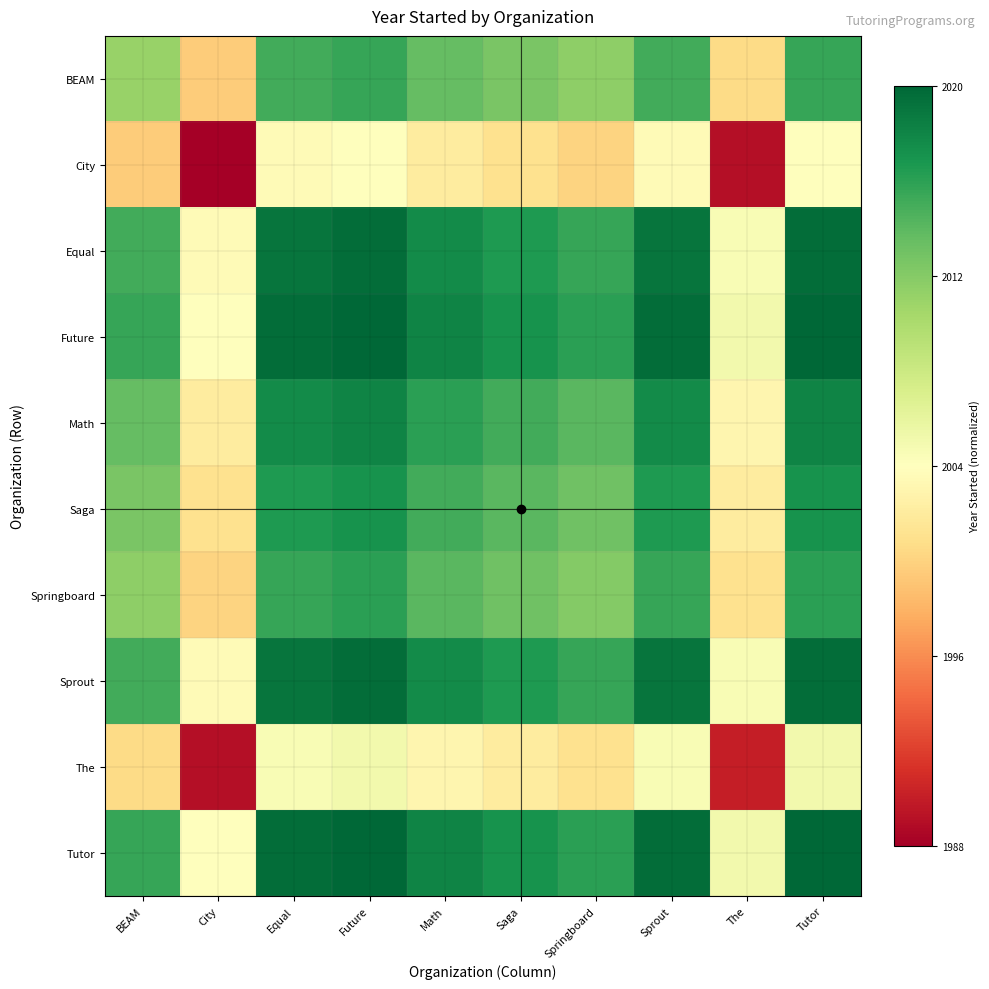

Reading left to right, extract all data points from this chart.

BEAM: BEAM=0.7	City=0.4	Equal=0.8	Future=0.9	Math=0.8	Saga=0.8	Springboard=0.7	Sprout=0.8	The=0.4	Tutor=0.9
City: BEAM=0.4	City=0.0	Equal=0.5	Future=0.5	Math=0.4	Saga=0.4	Springboard=0.4	Sprout=0.5	The=0.0	Tutor=0.5
Equal: BEAM=0.8	City=0.5	Equal=1.0	Future=1.0	Math=0.9	Saga=0.9	Springboard=0.9	Sprout=1.0	The=0.5	Tutor=1.0
Future: BEAM=0.9	City=0.5	Equal=1.0	Future=1.0	Math=0.9	Saga=0.9	Springboard=0.9	Sprout=1.0	The=0.5	Tutor=1.0
Math: BEAM=0.8	City=0.4	Equal=0.9	Future=0.9	Math=0.9	Saga=0.8	Springboard=0.8	Sprout=0.9	The=0.5	Tutor=0.9
Saga: BEAM=0.8	City=0.4	Equal=0.9	Future=0.9	Math=0.8	Saga=0.8	Springboard=0.8	Sprout=0.9	The=0.4	Tutor=0.9
Springboard: BEAM=0.7	City=0.4	Equal=0.9	Future=0.9	Math=0.8	Saga=0.8	Springboard=0.8	Sprout=0.9	The=0.4	Tutor=0.9
Sprout: BEAM=0.8	City=0.5	Equal=1.0	Future=1.0	Math=0.9	Saga=0.9	Springboard=0.9	Sprout=1.0	The=0.5	Tutor=1.0
The: BEAM=0.4	City=0.0	Equal=0.5	Future=0.5	Math=0.5	Saga=0.4	Springboard=0.4	Sprout=0.5	The=0.1	Tutor=0.5
Tutor: BEAM=0.9	City=0.5	Equal=1.0	Future=1.0	Math=0.9	Saga=0.9	Springboard=0.9	Sprout=1.0	The=0.5	Tutor=1.0